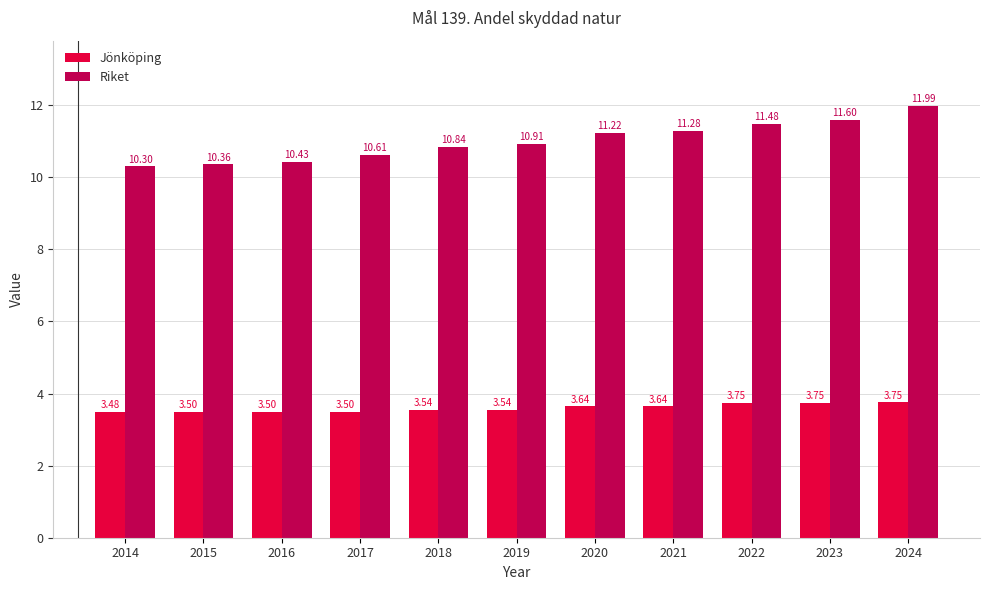

Count the Jönköping values in the range 3 to 4.

11